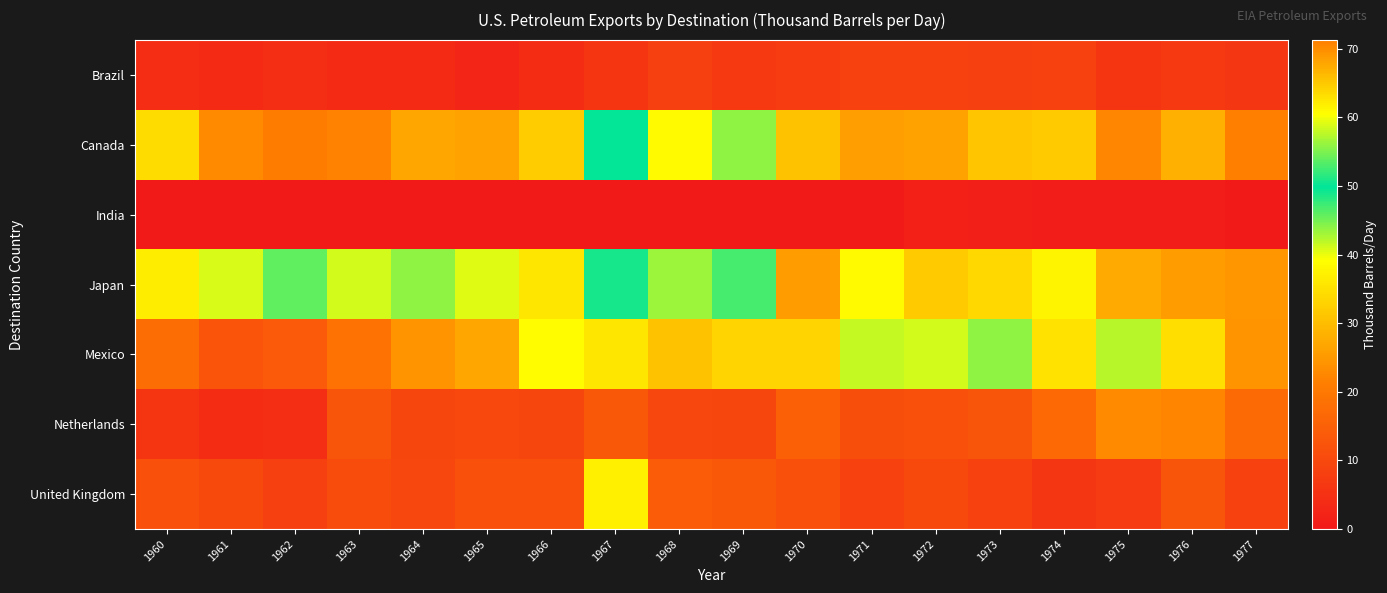

Which series has the largest range (max minus min)?

United Kingdom